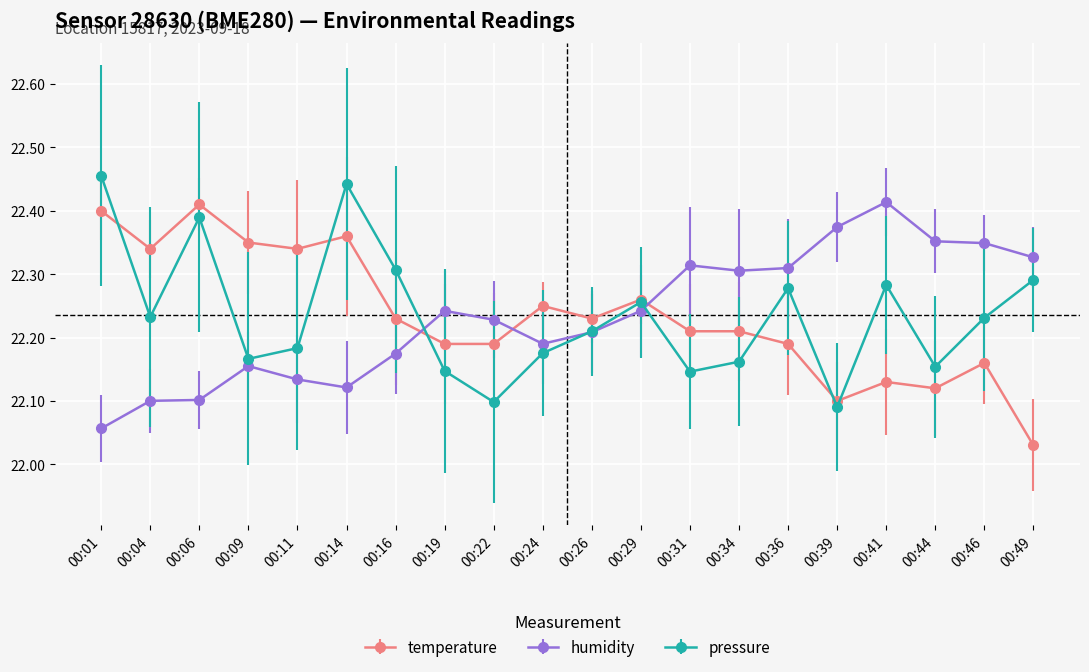

Which series ends up on top after the final intersection of humidity and temperature?

humidity